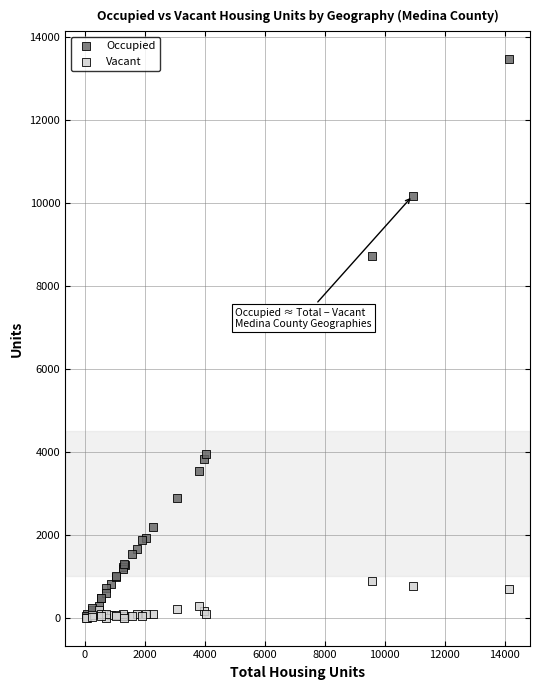

Which series has the widest spread of Y values?

Occupied